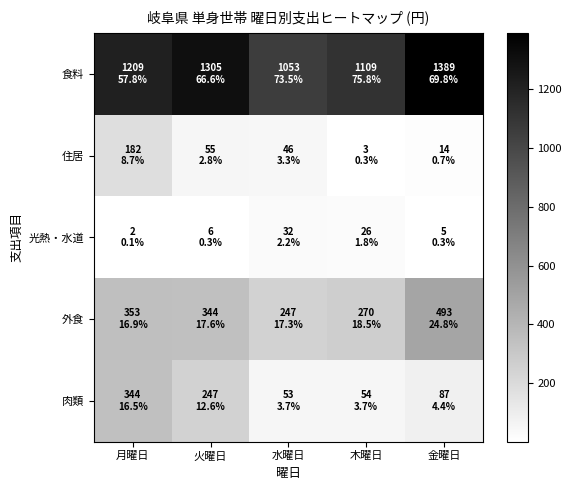

At 月曜日, list the series in order from largest to smallest.

食料, 外食, 肉類, 住居, 光熱・水道